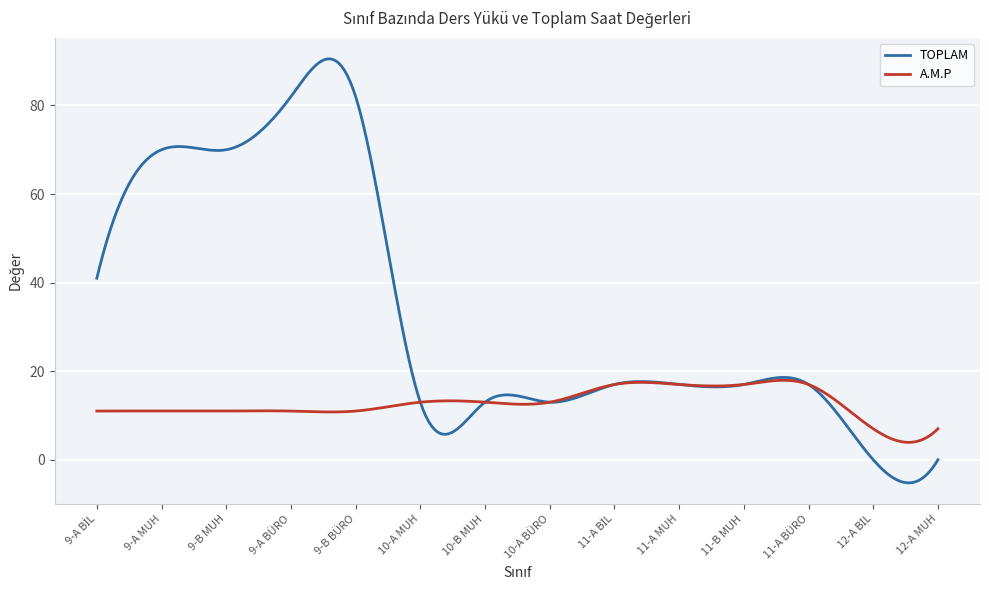

True or false: A.M.P and TOPLAM cross at least once.

True